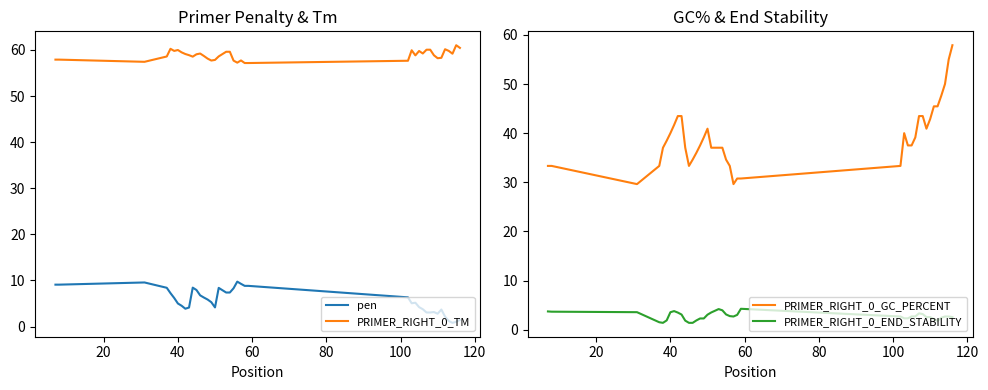

Reading left to right, transcribe all the data shown in this chart.

pen: 9.1	9.1	9.6	8.4	7.3	6.2	5.0	4.5	3.9	4.1	8.4	7.9	6.8	6.3	5.9	5.3	4.2	8.4	7.4	7.4	8.3	9.8	9.3	8.8	8.8	6.3	5.1	5.2	4.2	3.8	3.1	3.1	3.2	2.8	3.7	2.2	1.2	0.8	1.0	1.5
PRIMER_RIGHT_0_TM: 57.9	57.9	57.4	58.6	60.3	59.8	60.0	59.5	59.1	58.9	58.6	59.1	59.2	58.7	58.1	57.7	57.8	58.6	59.6	59.6	57.7	57.2	57.7	57.2	57.2	57.7	59.9	58.8	59.8	59.2	60.1	60.1	58.8	58.2	58.3	60.2	59.8	59.2	61.0	60.5
PRIMER_RIGHT_0_GC_PERCENT: 33.3	33.3	29.6	33.3	37.0	38.5	40.0	41.7	43.5	43.5	37.0	33.3	34.6	36.0	37.5	39.1	40.9	37.0	37.0	37.0	34.6	33.3	29.6	30.8	30.8	33.3	40.0	37.5	37.5	39.1	43.5	43.5	40.9	42.9	45.5	45.5	47.6	50.0	55.0	57.9
PRIMER_RIGHT_0_END_STABILITY: 3.7	3.7	3.6	1.5	1.4	1.9	3.6	3.8	3.5	3.1	1.9	1.4	1.4	1.9	2.3	2.3	3.1	3.5	4.2	4.0	3.1	2.8	2.7	3.0	4.3	2.7	2.3	2.3	2.7	2.7	3.3	3.2	2.6	2.6	2.2	1.8	2.4	2.7	2.7	2.6